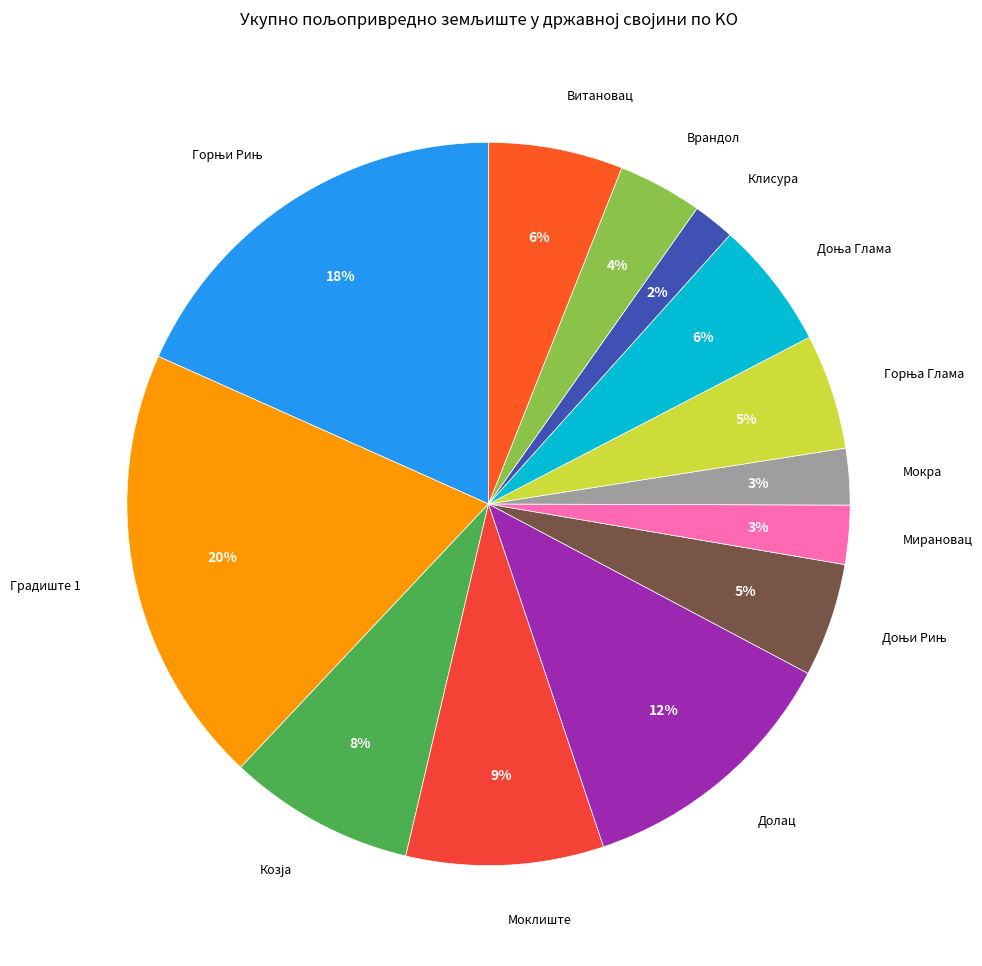

To the nearest percent, what is the difference between the largest and smallest slice percentages?

18%